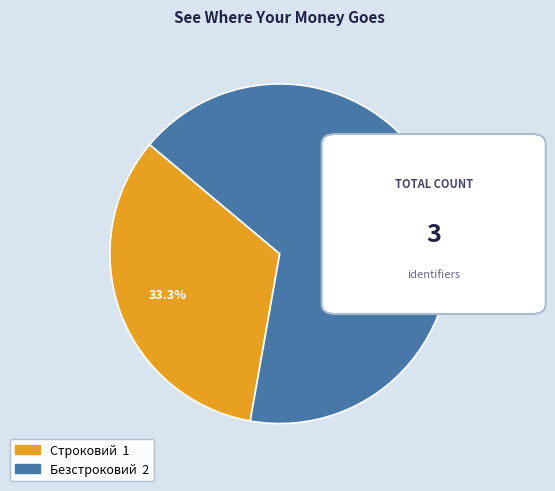

How many slices are in this pie chart?

2